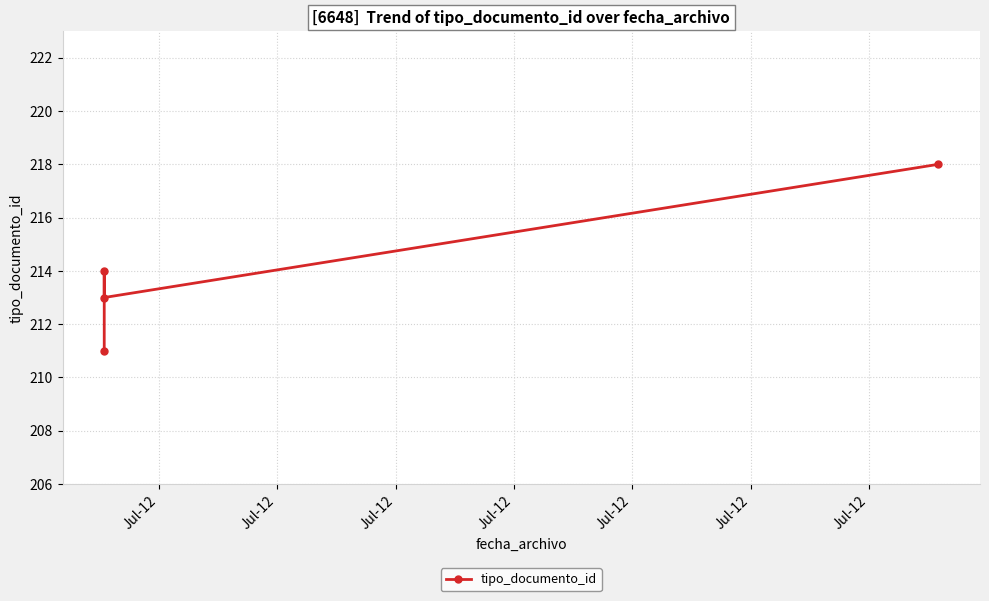

What is the change in value from Jul-12 to Jul-12?

-1